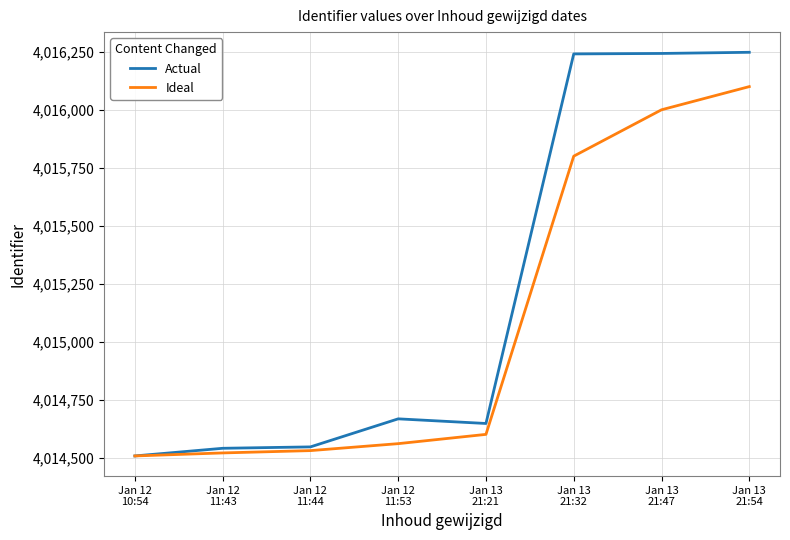

What is the approximate value of Actual at Jan 13
21:54?

4016248